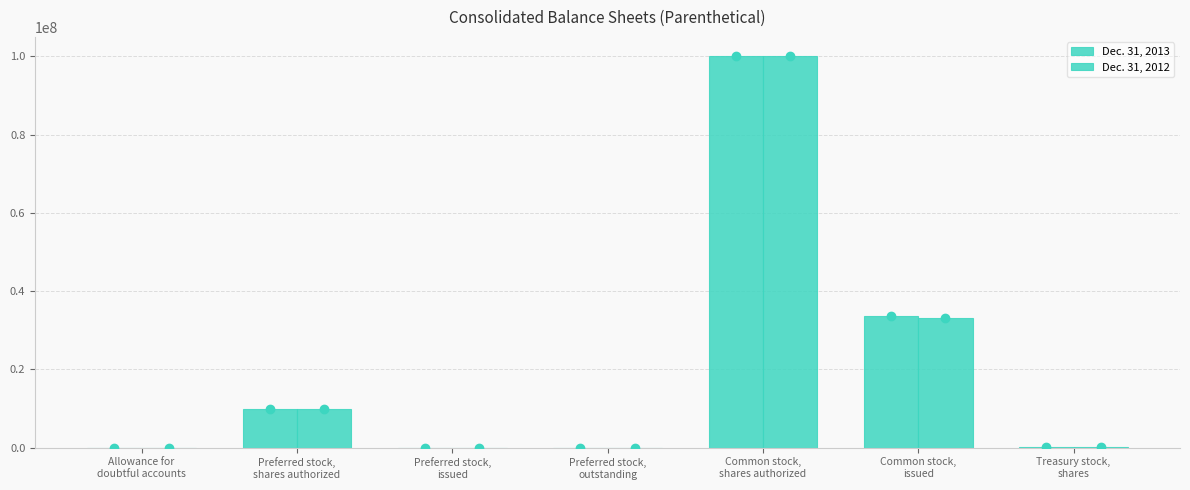

How many groups of bars are there?

7